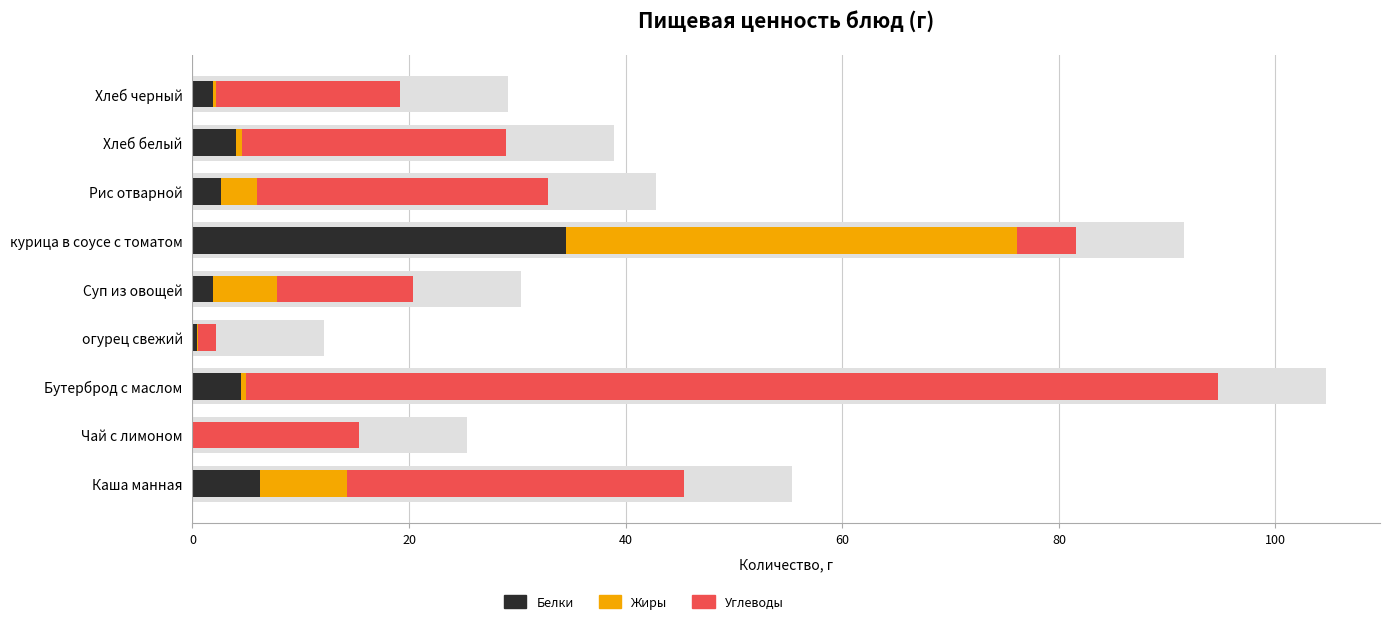

How many categories are shown in the chart?

9